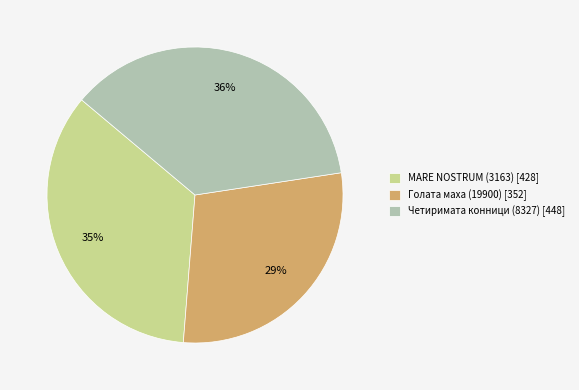

To the nearest percent, what is the combined percentage of Голата маха (19900) and MARE NOSTRUM (3163)?

64%